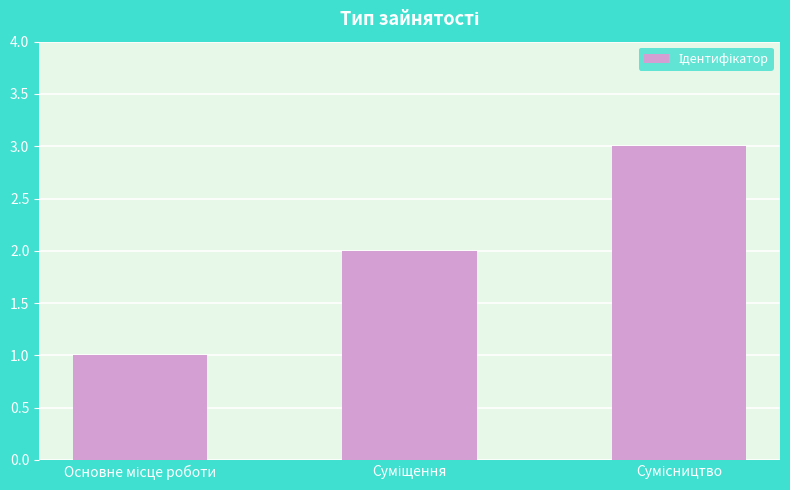

How many data points does each series have?

3